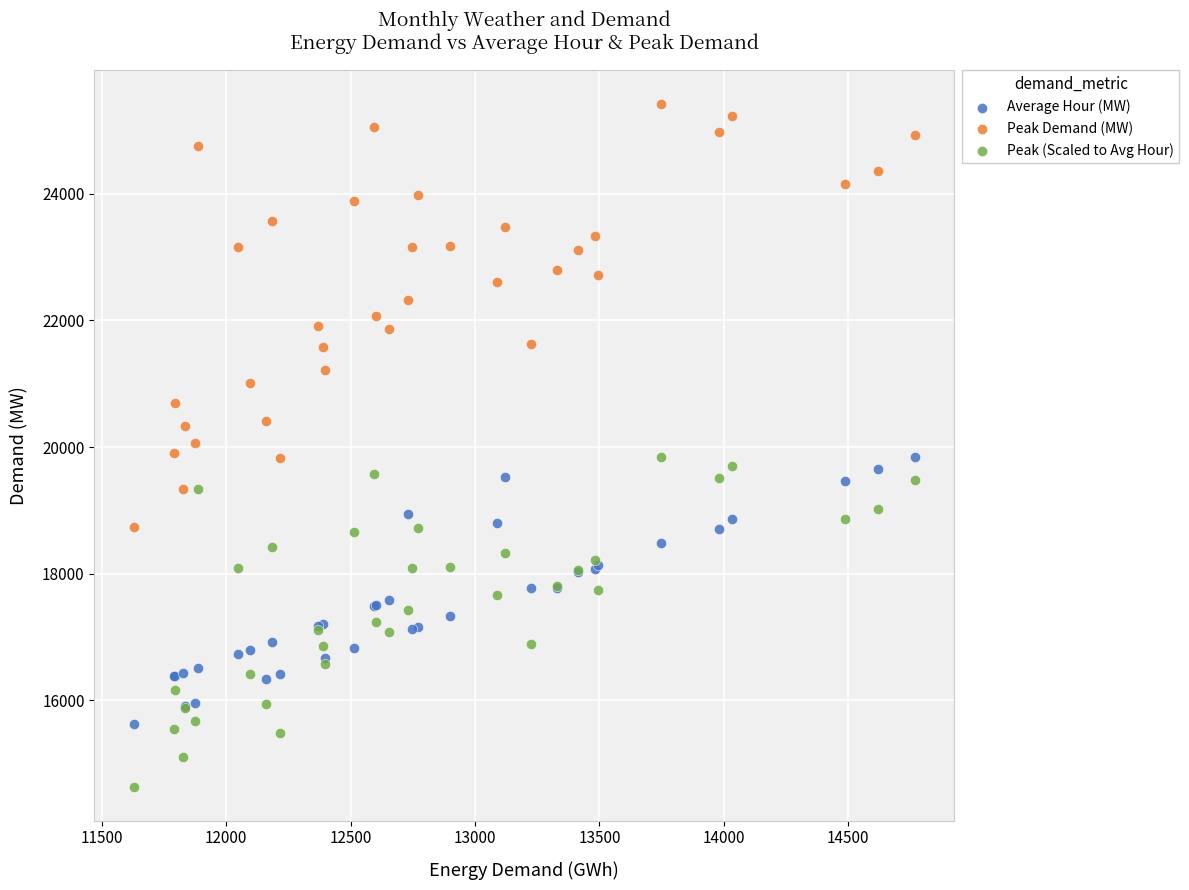

Which series reaches the minimum Y coordinate?

Peak (Scaled to Avg Hour)